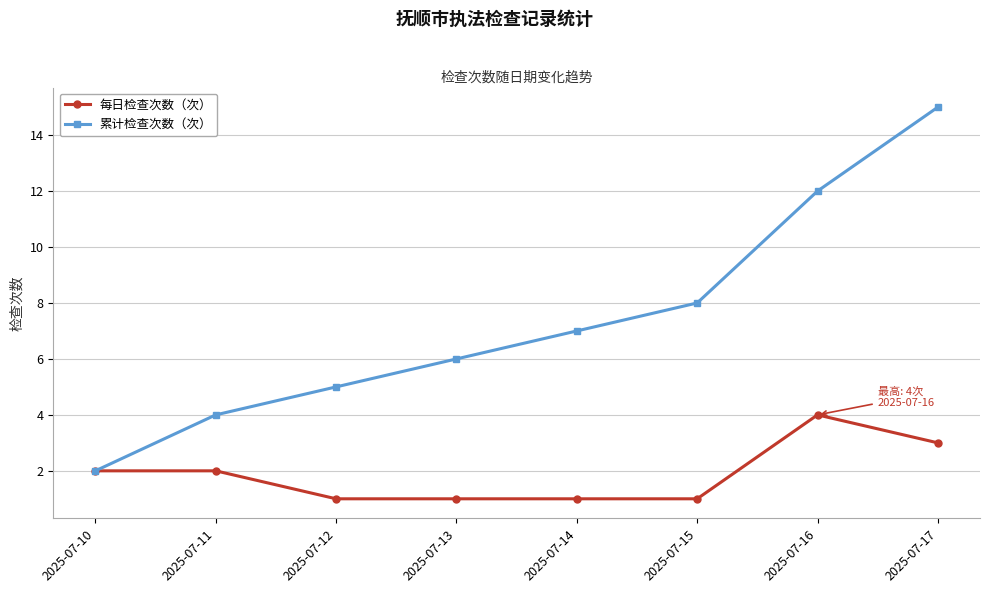

Is the value of 每日检查次数（次） at 2025-07-13 greater than the value of 累计检查次数（次） at 2025-07-14?

No